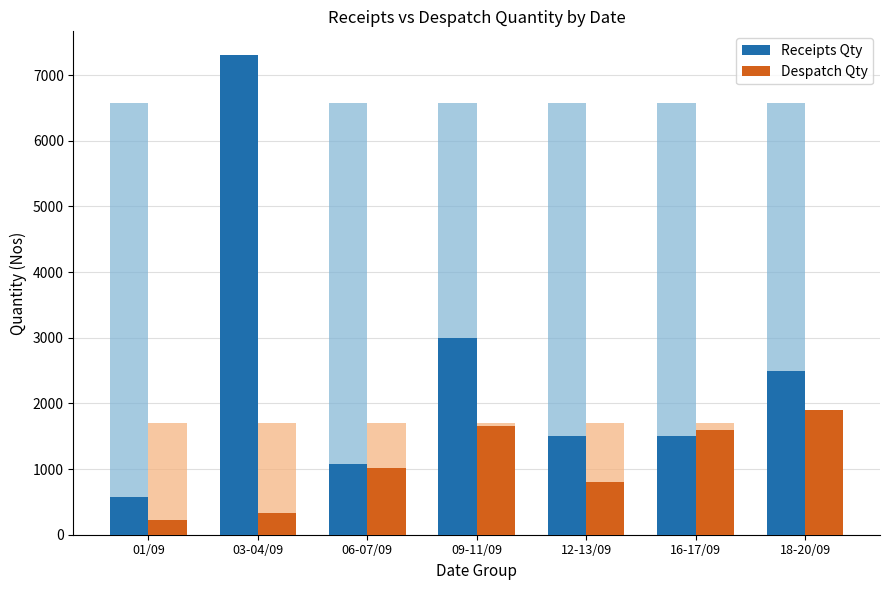

At which label does Despatch Qty first exceed 1010?

09-11/09